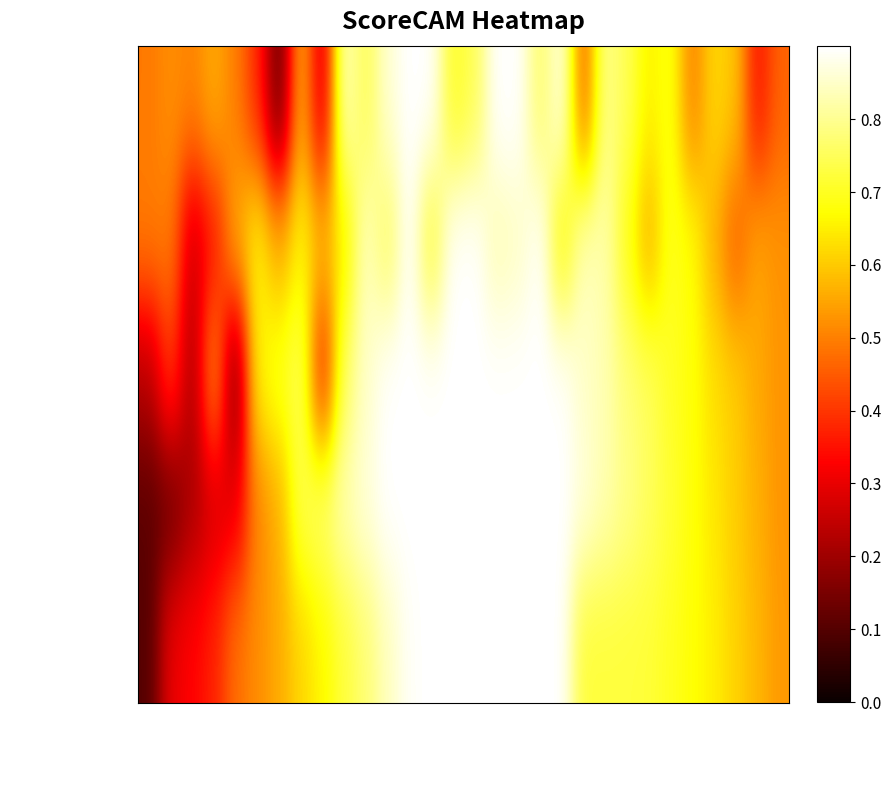

Which series has the largest total across all categories?

Academic Intervention